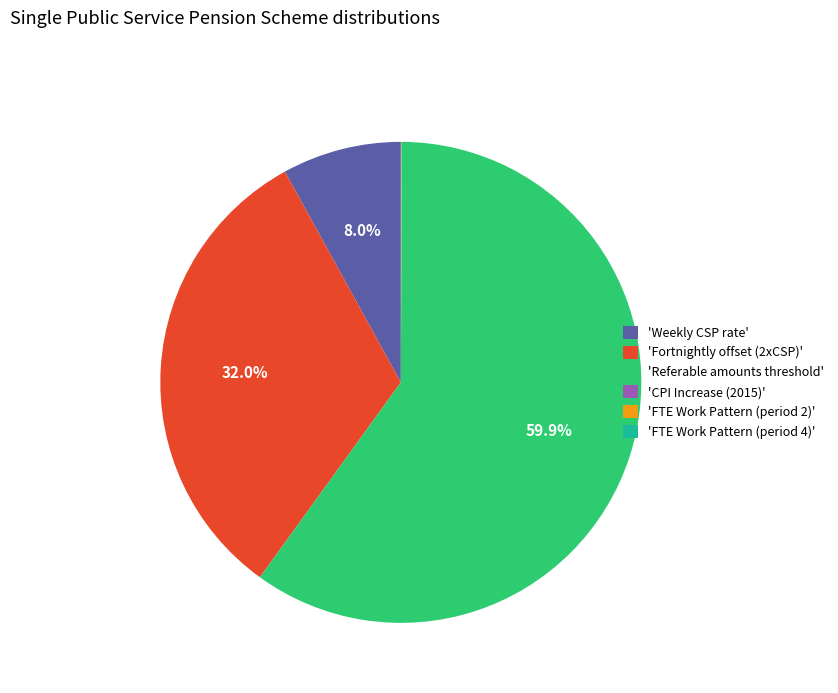

Do 'Referable amounts threshold' and 'Weekly CSP rate' together represent more than half of the pie?

Yes